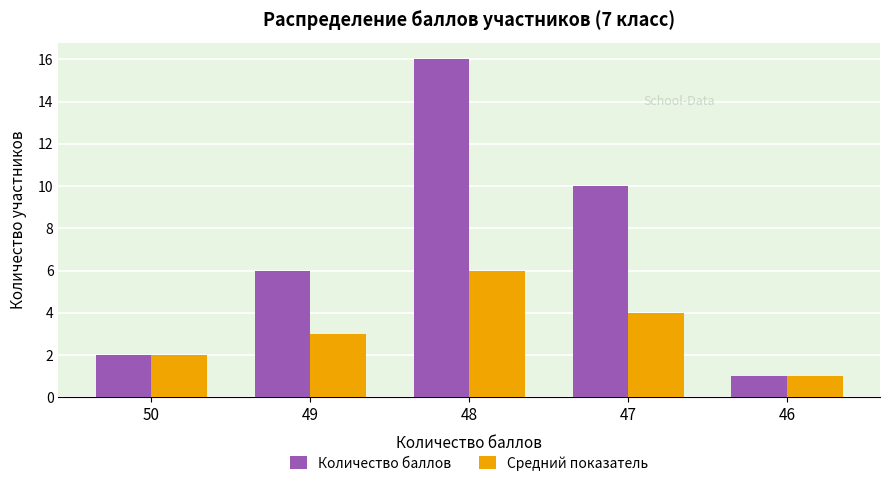

Count the number of data series in this chart.

2